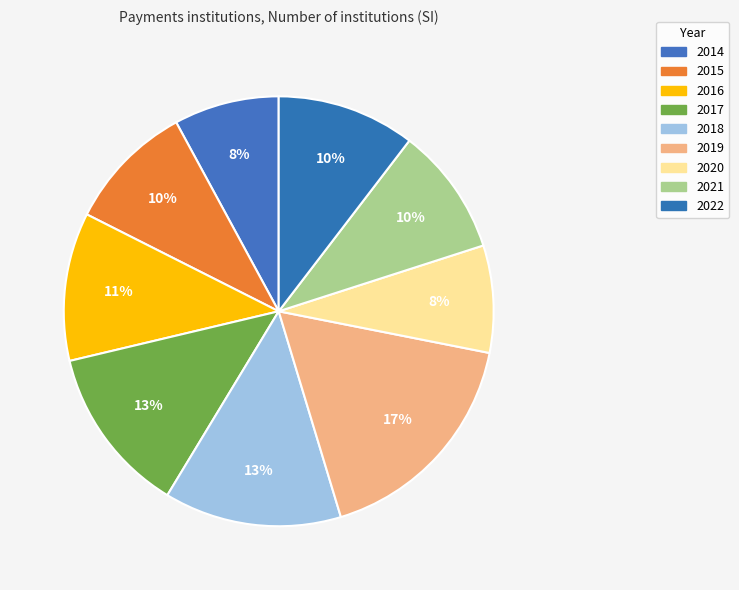

What is the change in value from 2018 to 2019?

+103